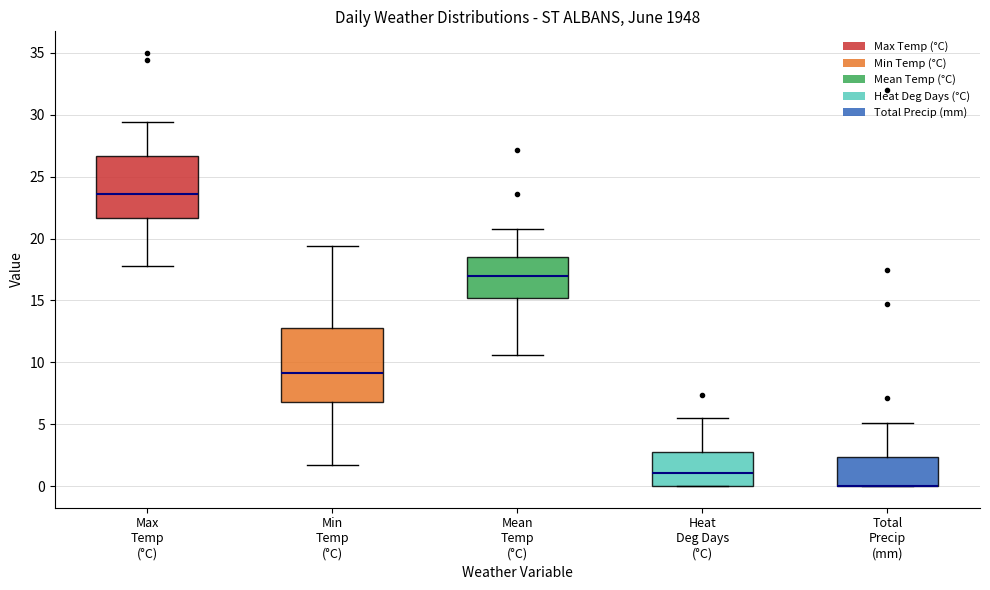

Reading left to right, transcribe this box plot: for each box, give where its median line is, the range the box spans, and where its two whiskers end, as read against the y-axis. The values are not printed on the chart, so give them approximately, as read against the axis.

Max Temp (°C): median 23.5, box 21.5 to 26.5, whiskers 18.0 to 29.5
Min Temp (°C): median 9.0, box 7.0 to 13.0, whiskers 1.5 to 19.5
Mean Temp (°C): median 17.0, box 15.0 to 18.5, whiskers 10.5 to 21.0
Heat Deg Days (°C): median 1.0, box 0.0 to 3.0, whiskers 0.0 to 5.5
Total Precip (mm): median 0.0 (drawn on the box's lower edge), box 0.0 to 2.5, whiskers 0.0 to 5.0